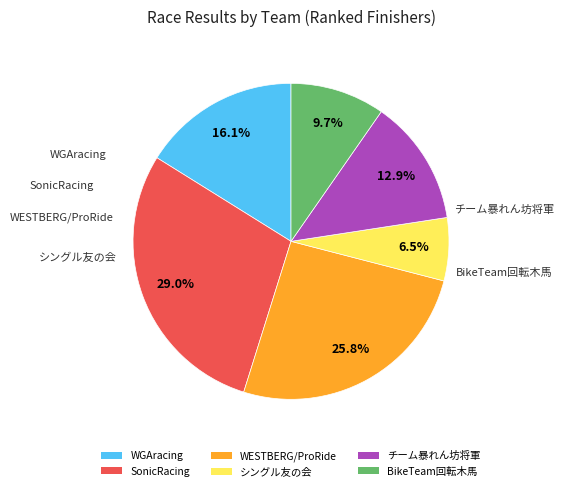

Which slice is the largest?

SonicRacing